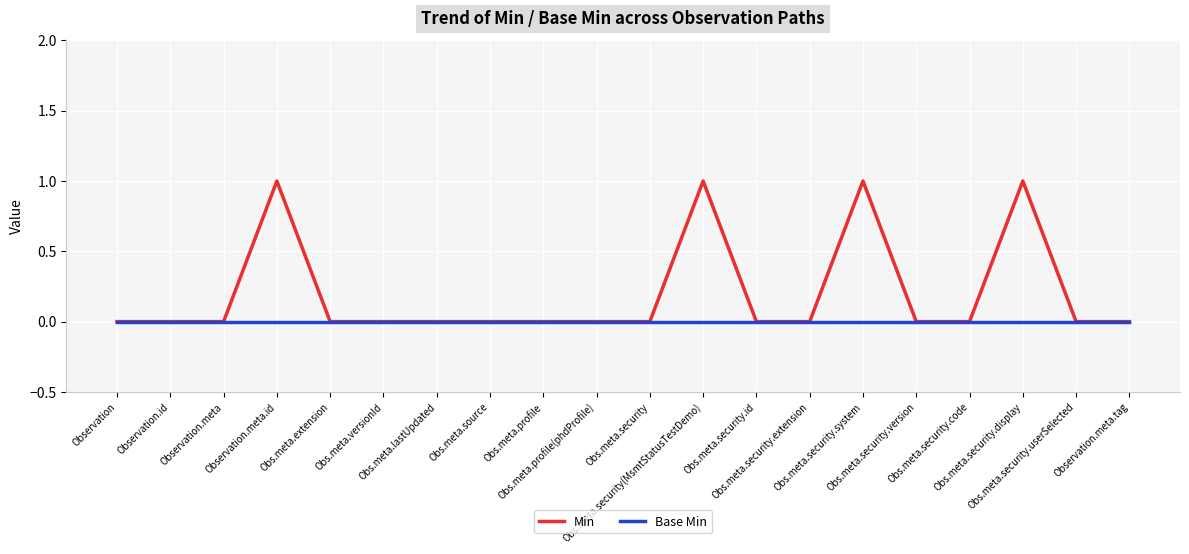

What is the maximum value for Min?

1